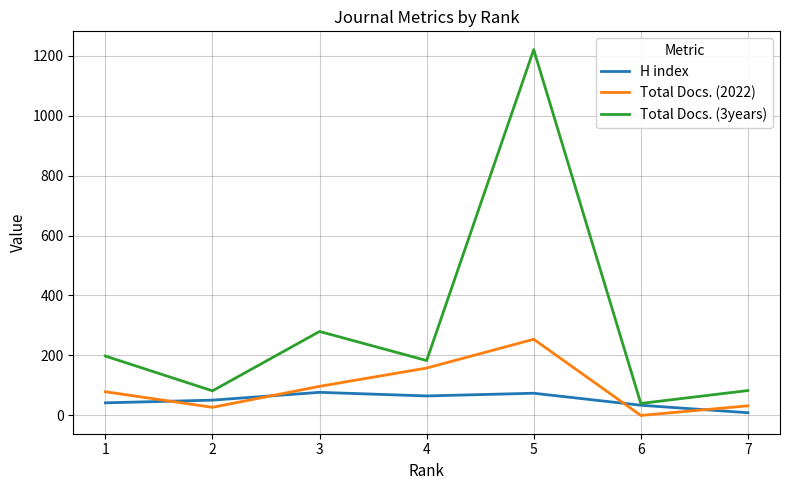

How many interior local peaks does the Total Docs. (2022) series have?

1